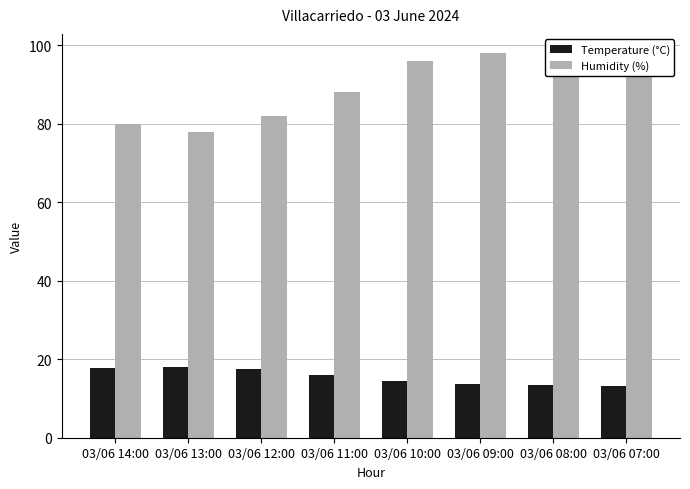

What position from the right is 03/06 11:00?

5